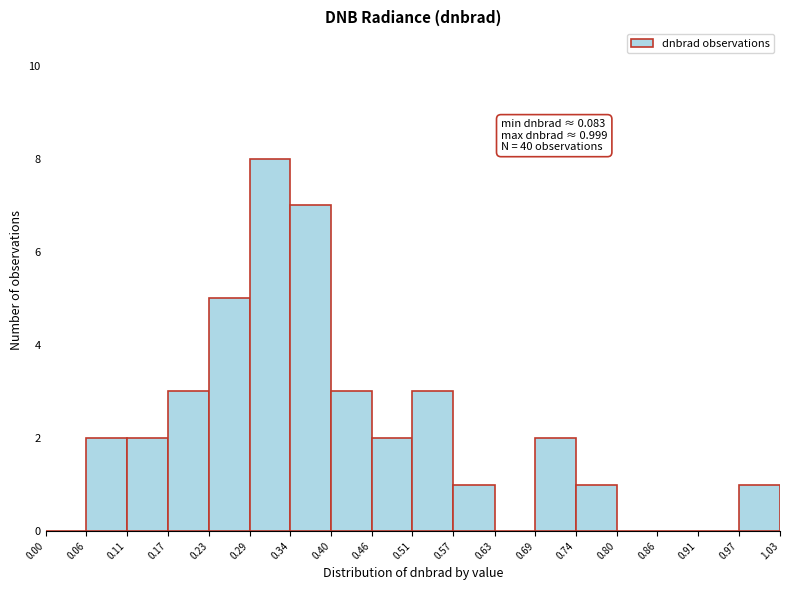

Which range on the x-axis has the tallest bar?

0.29 to 0.34